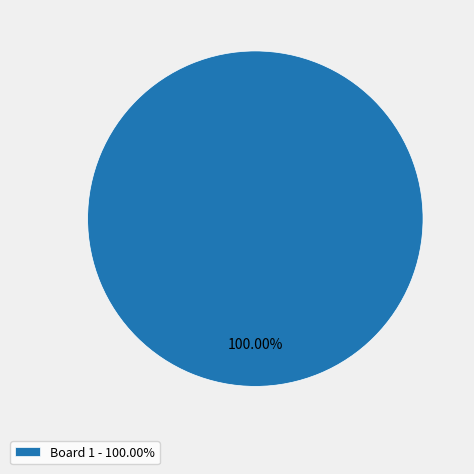

Rank the categories by value from lowest to highest.

Board 1 - 100.00%